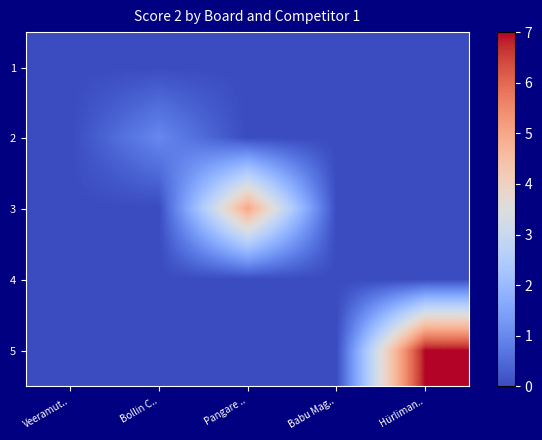

What is the total value across all series at Bollin C..?

1